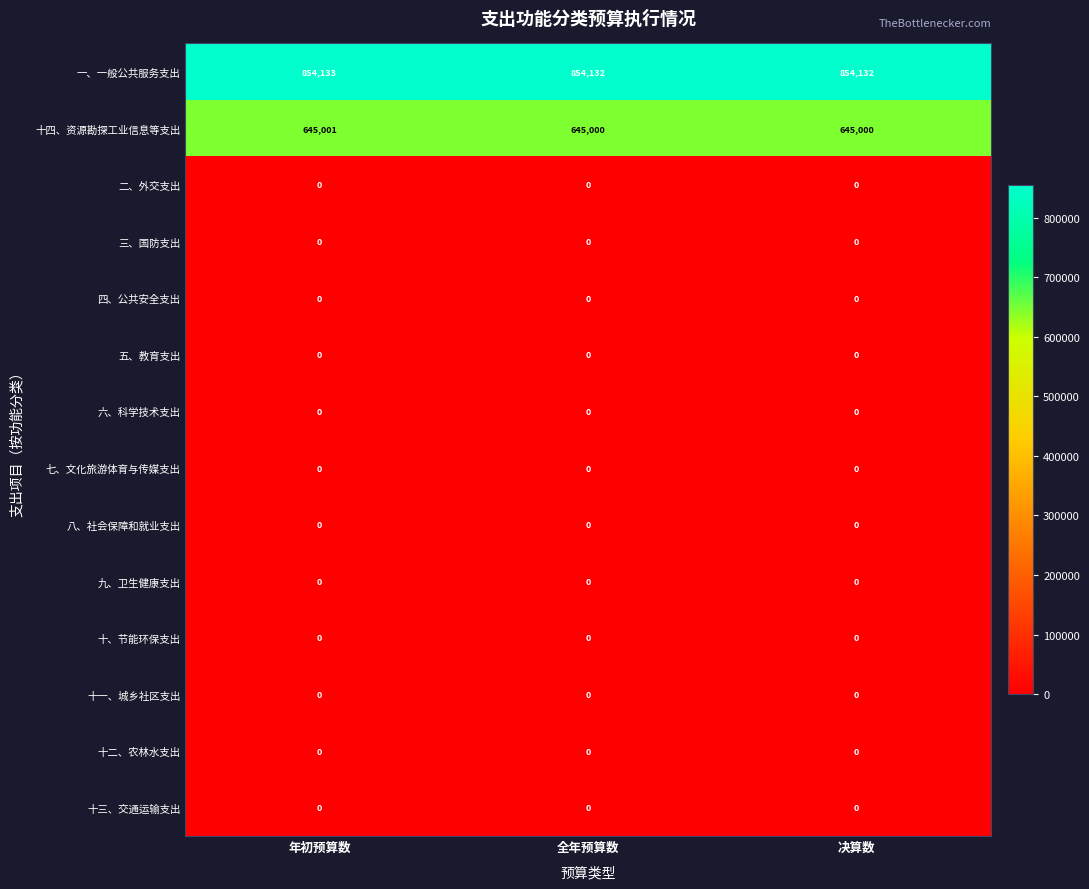

The value of 一、一般公共服务支出 at 决算数 is 854132. True or false?

True